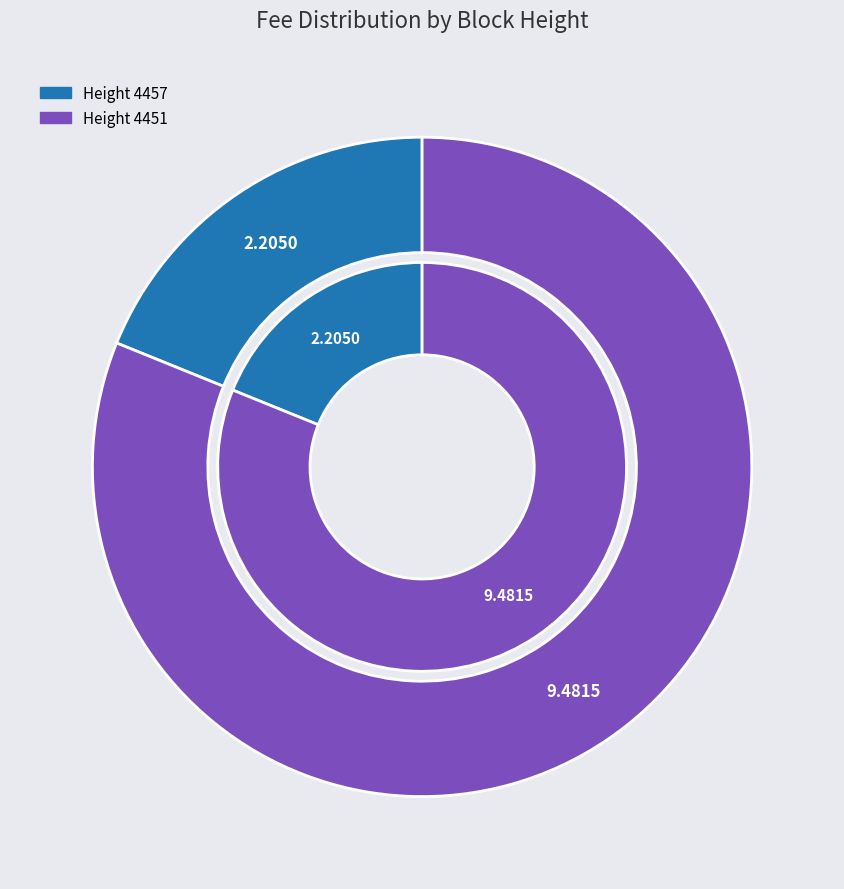

What percentage is the 4451 slice, to the nearest percent?

81%